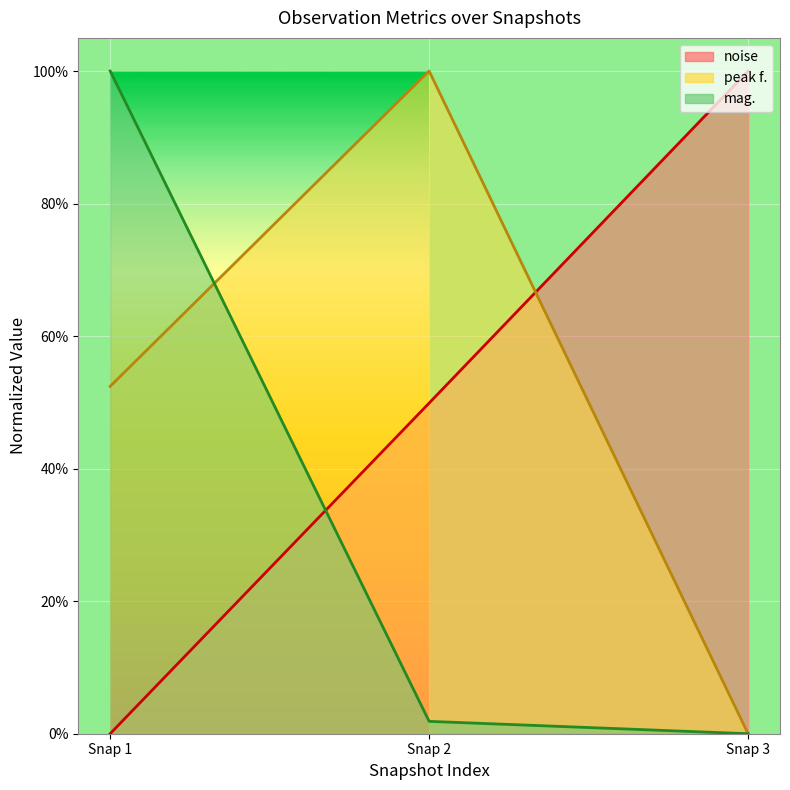

What are all the series names shown in the legend?

noise, peak f., mag.